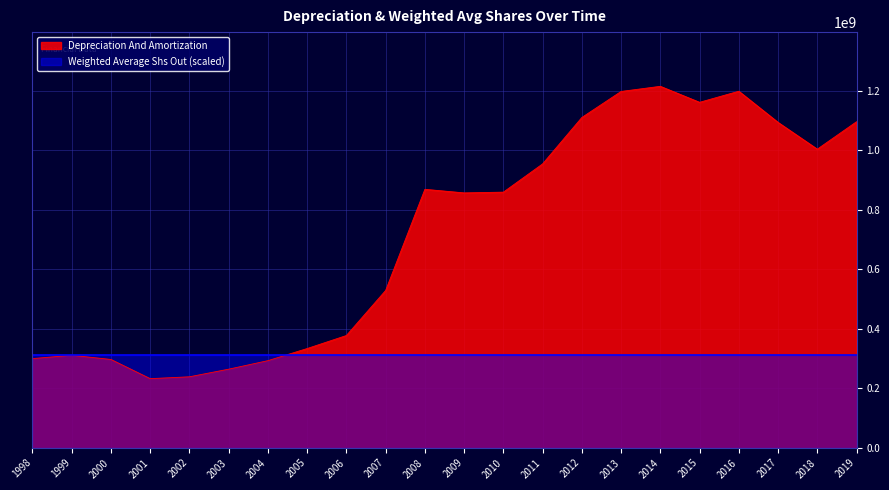

What is the value of the 20th point from the left?

1093750000.0